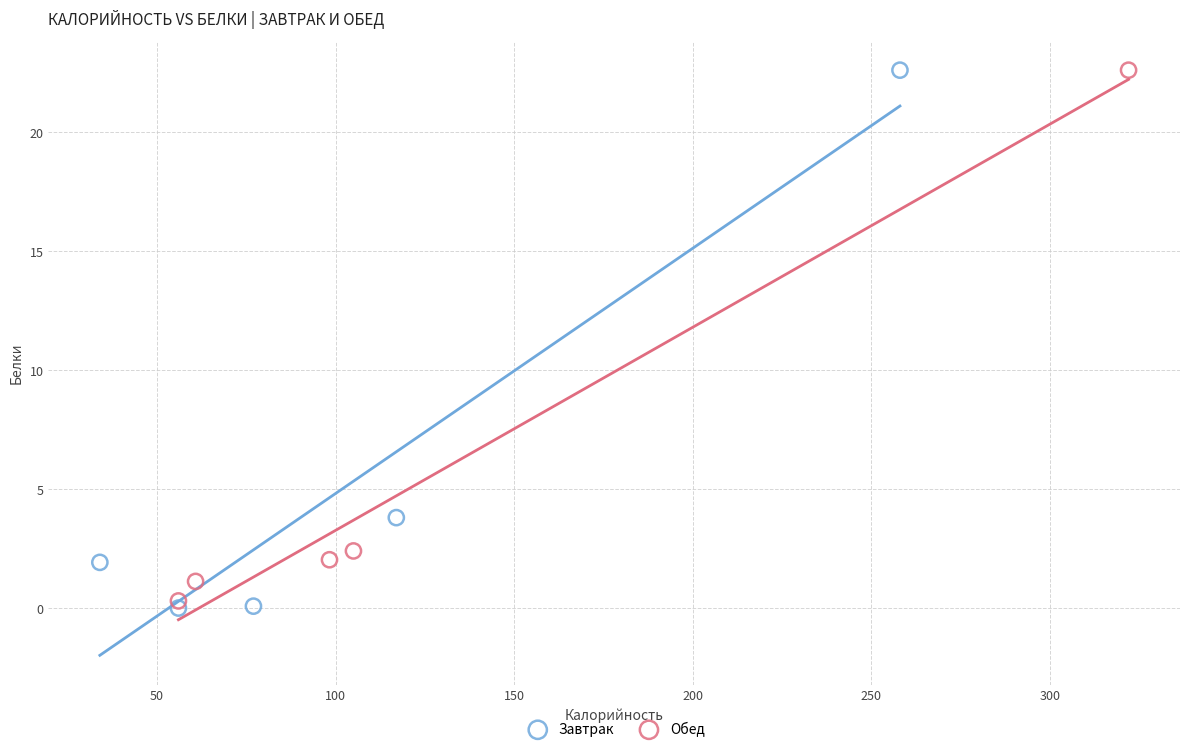

What are all the series names shown in the legend?

Завтрак, Обед